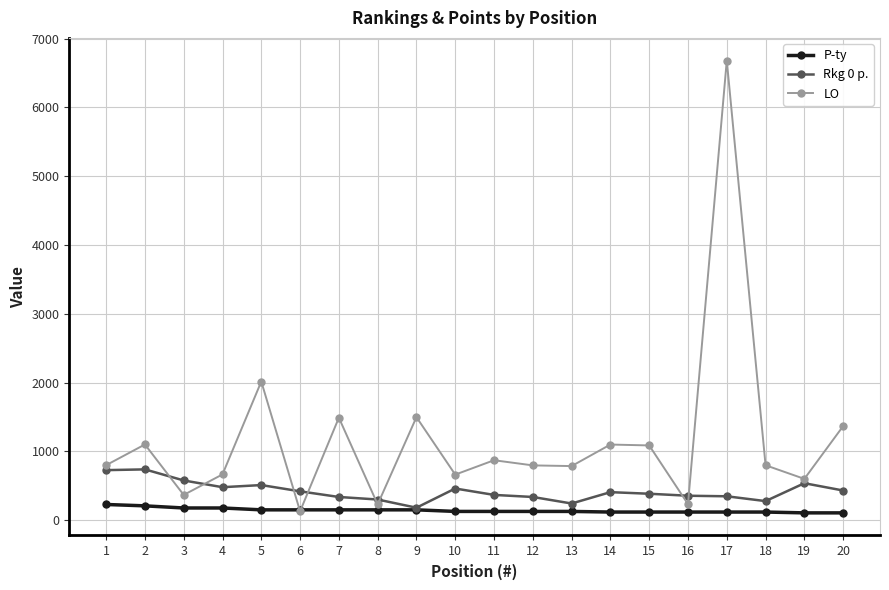

Which series has the widest spread of values?

LO